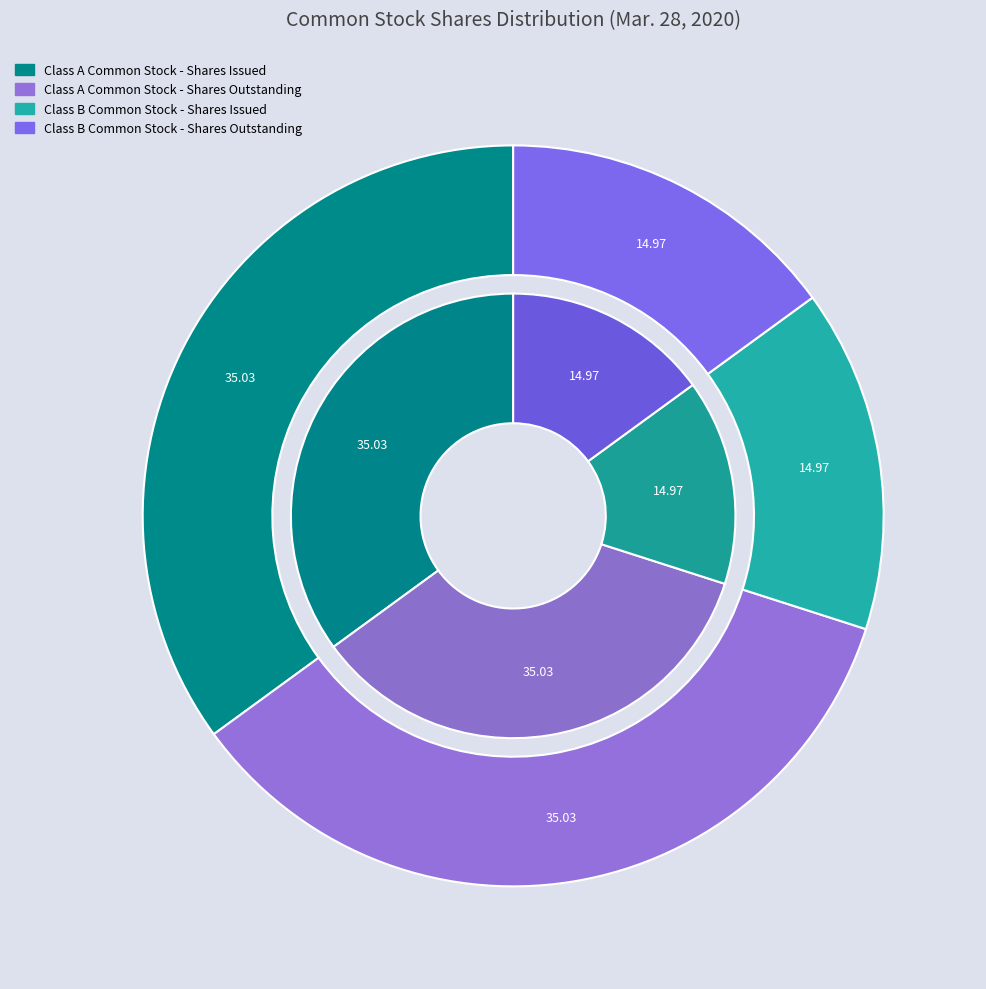

Count the number of slices in the pie.

4